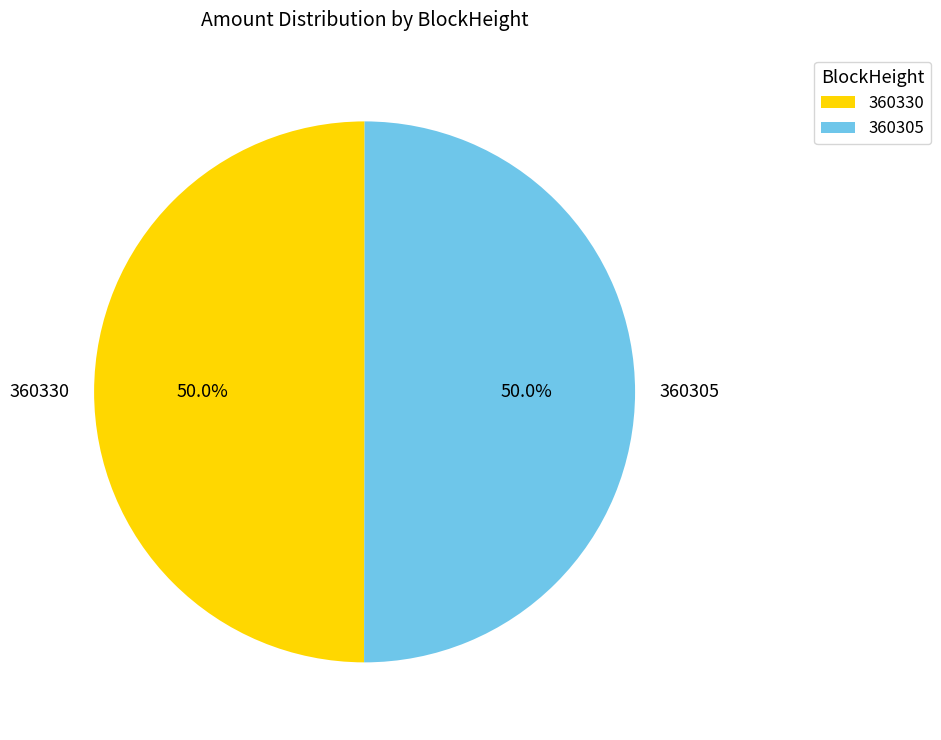

How much of the chart is everything except 360305?

50.0%